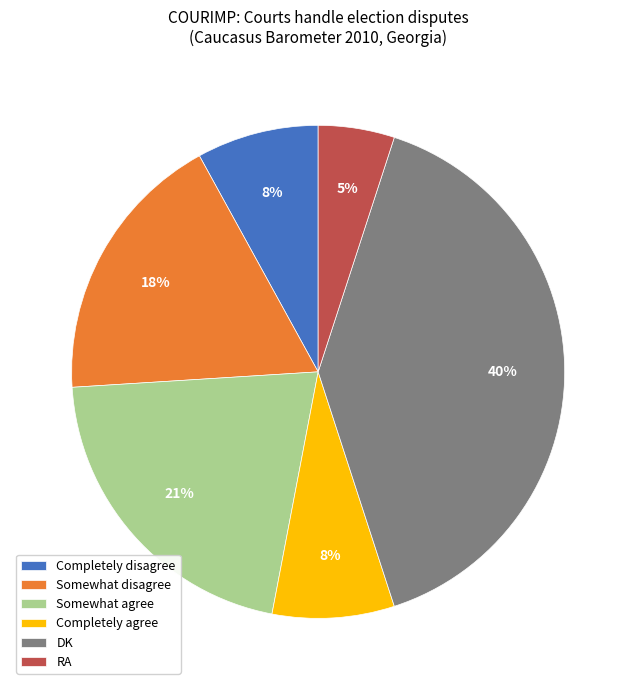

How many segments does this pie chart have?

6